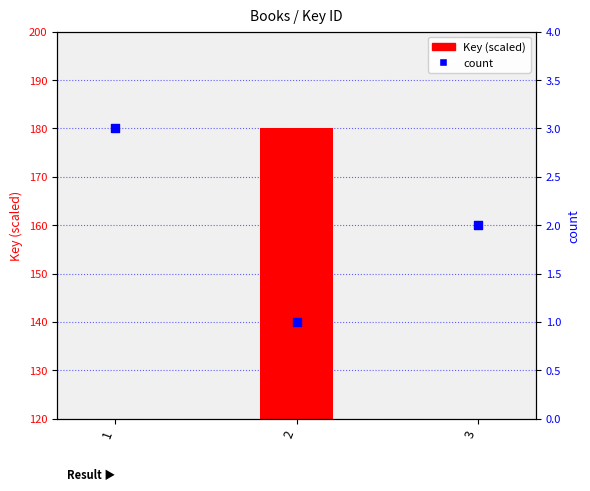

Which series has the widest spread of Y values?

Key (scaled)